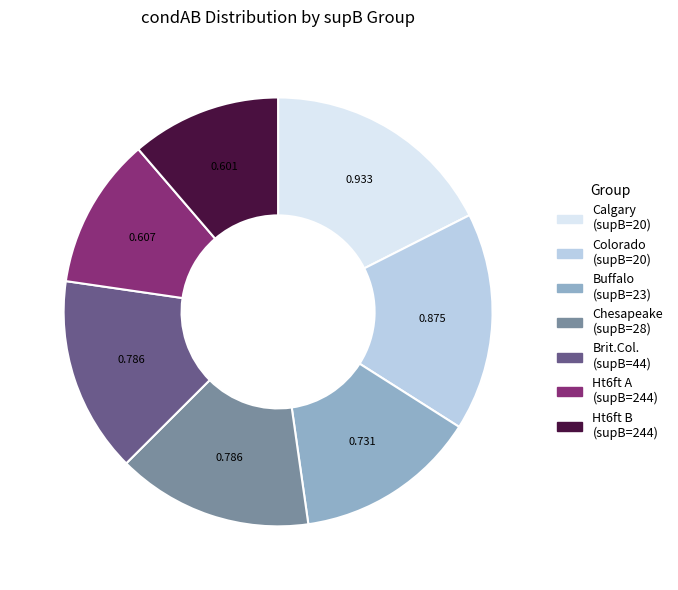

Does any single category account for the majority?

No